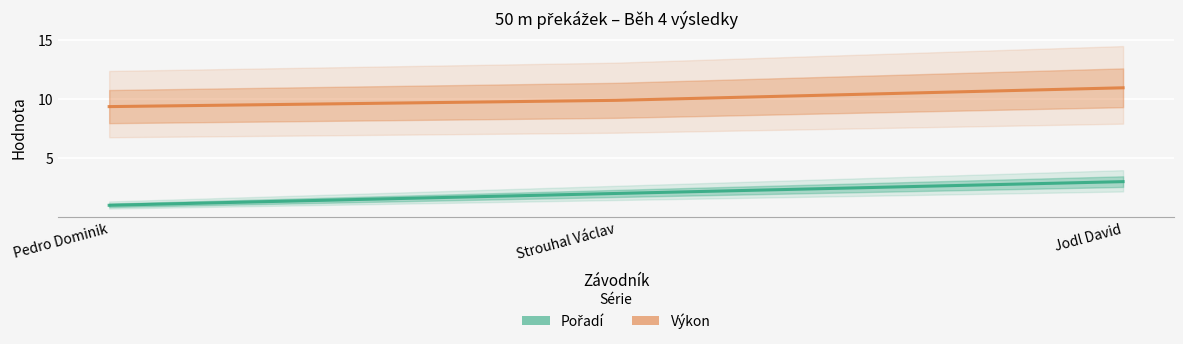

Count the number of data series in this chart.

2